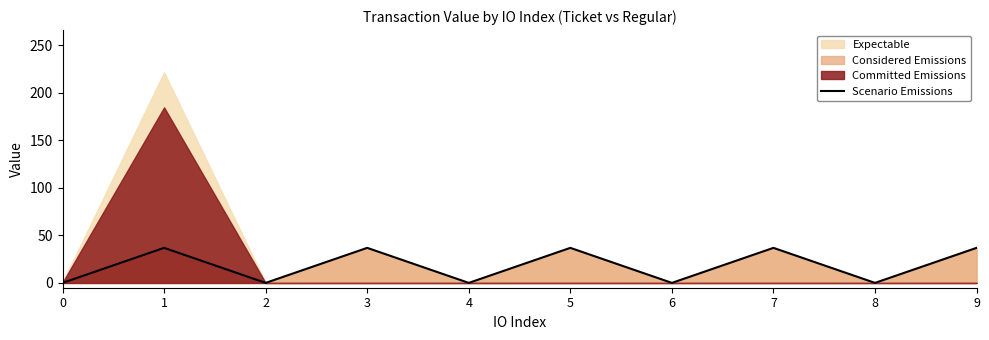

How many lines are shown in the chart?

1